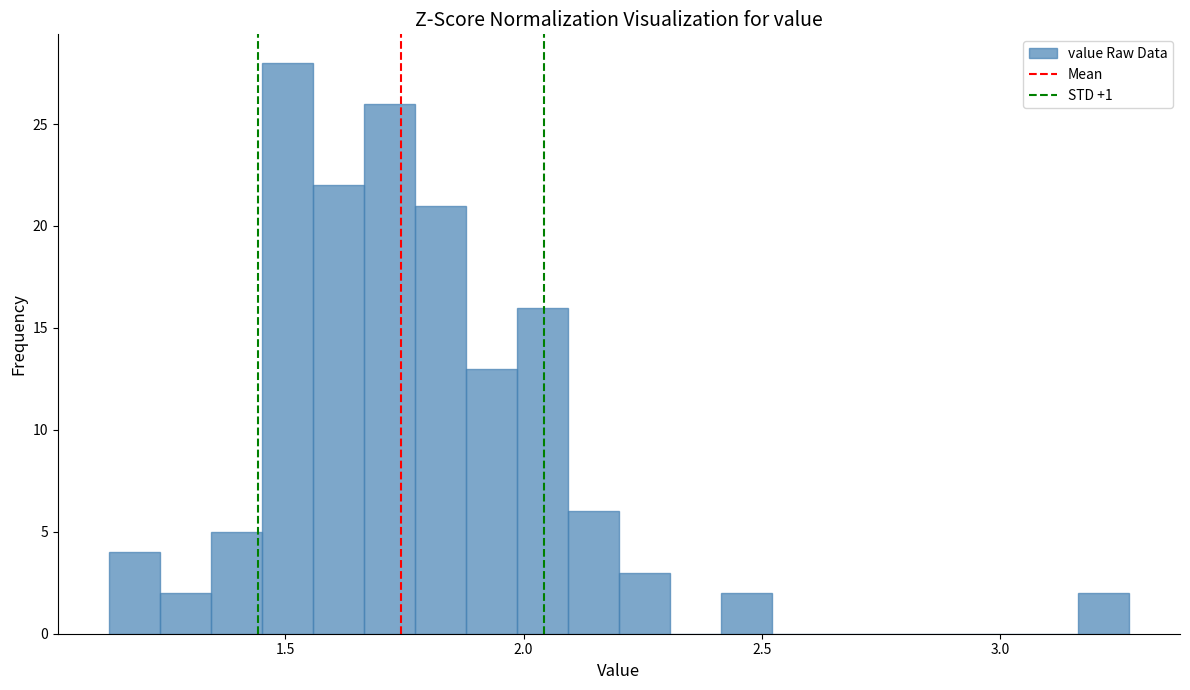

Around what value on the x-axis is the tallest bar? Give the approximate position of its centre, as read against the axis.

1.50